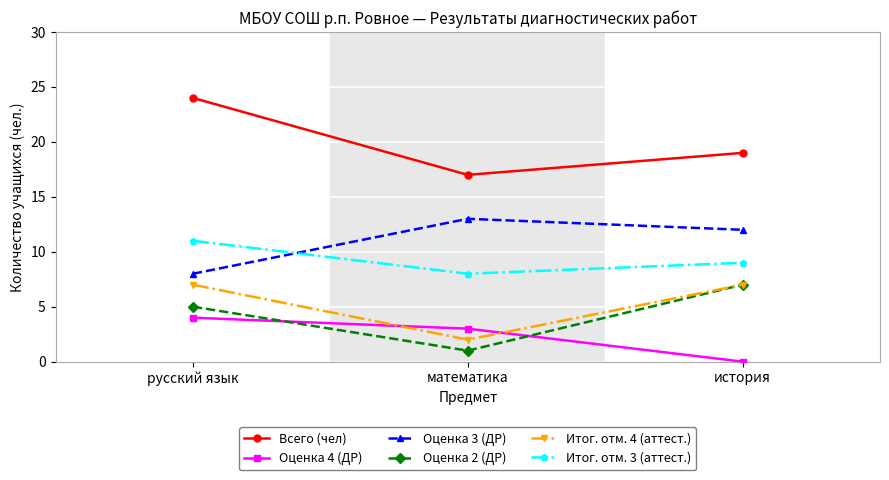

What position from the left is история?

3